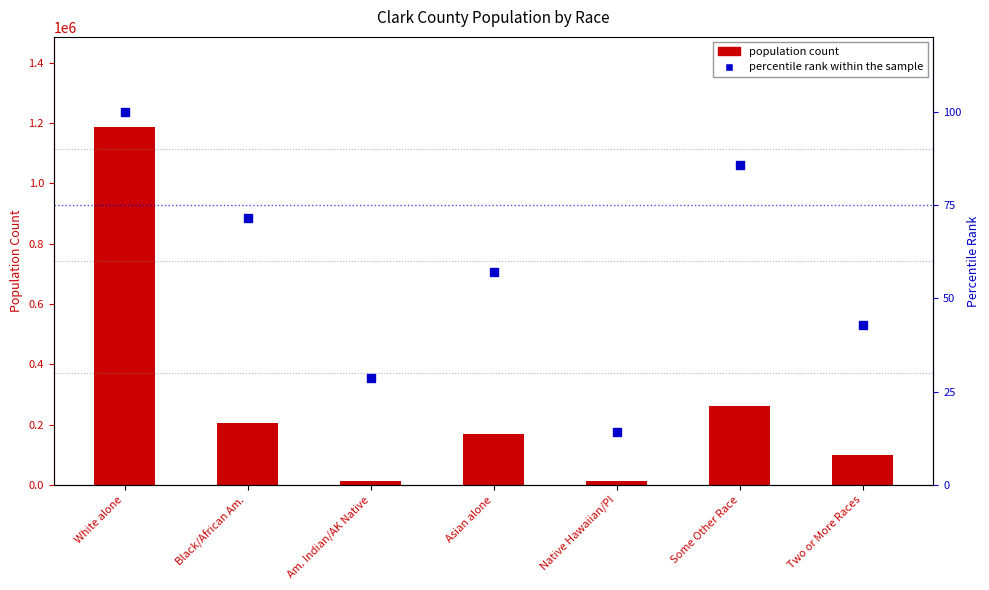

Which series has the largest total across all categories?

Clark County population